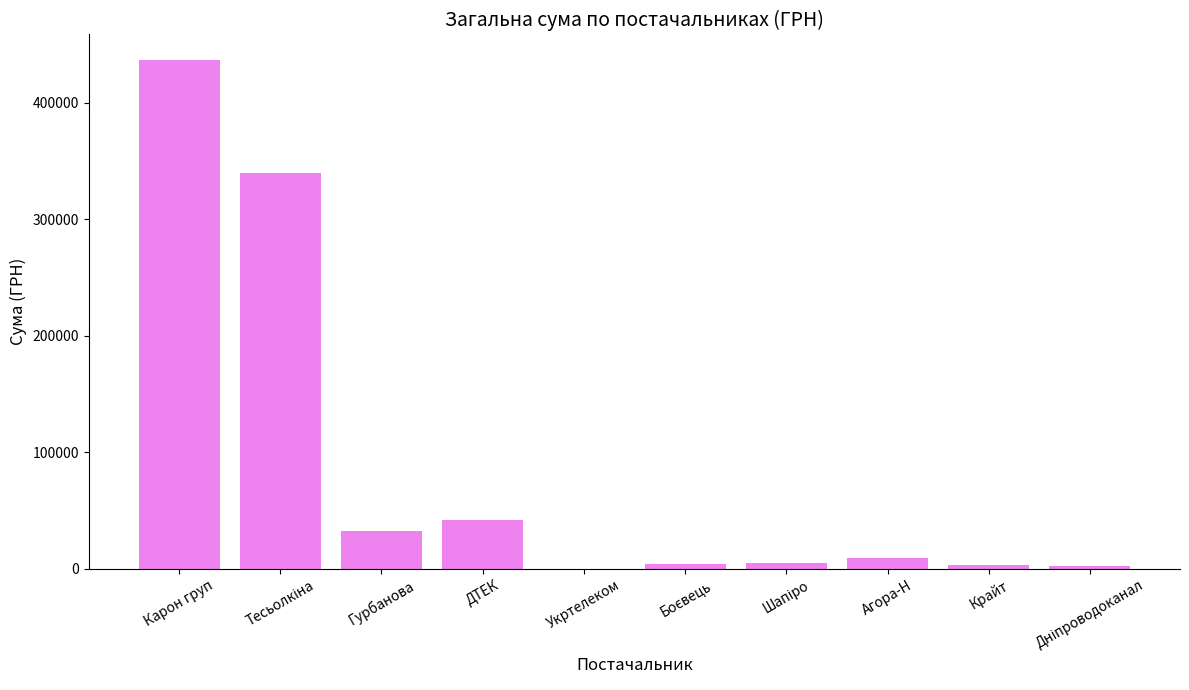

Is it true that the value at Агора-Н is 9415.5?

True